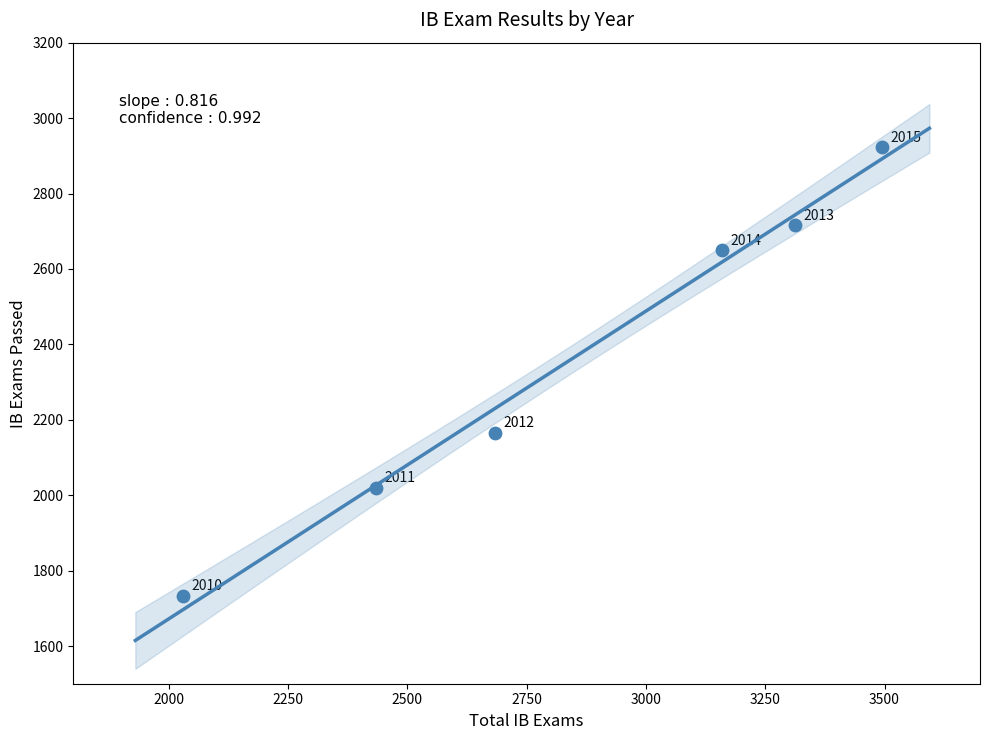

What is the average X value?

2852